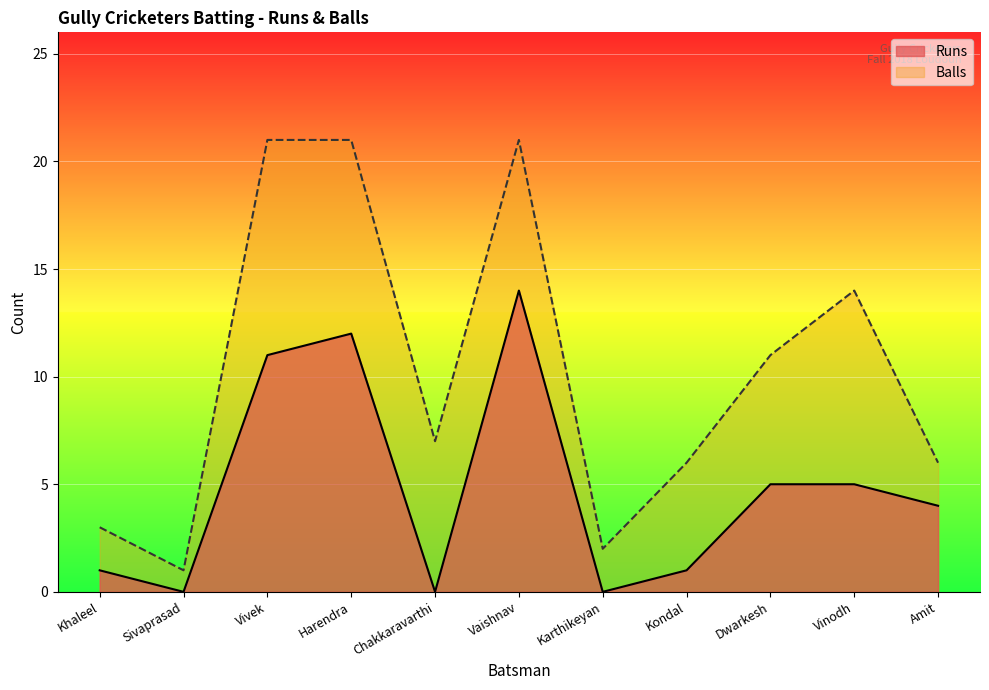

Between Vinodh and Dwarkesh, which is larger?

Vinodh